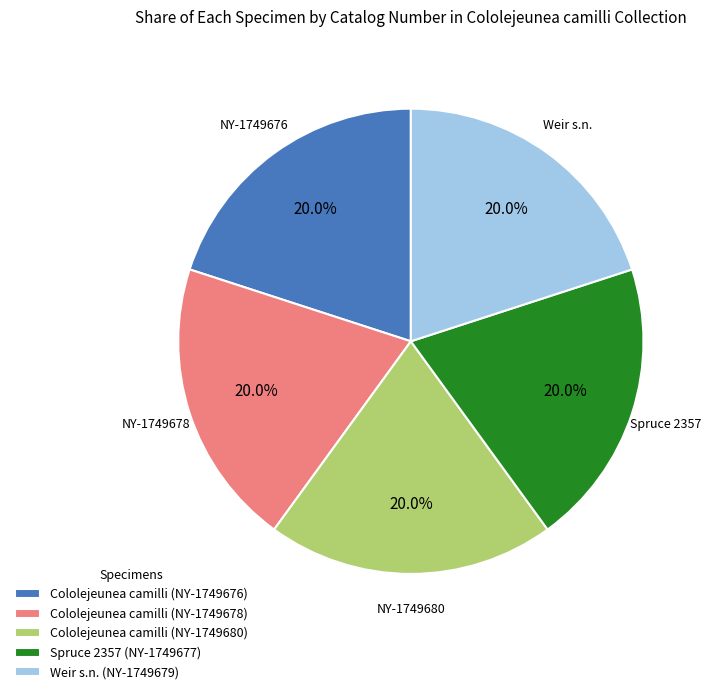

Is there any slice that represents more than half of the pie?

No